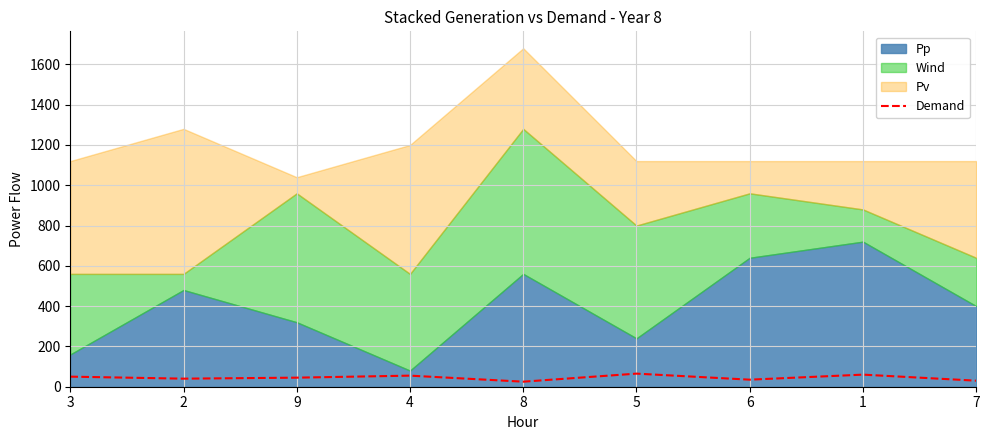

At which category does the data reach its first local valley?

2